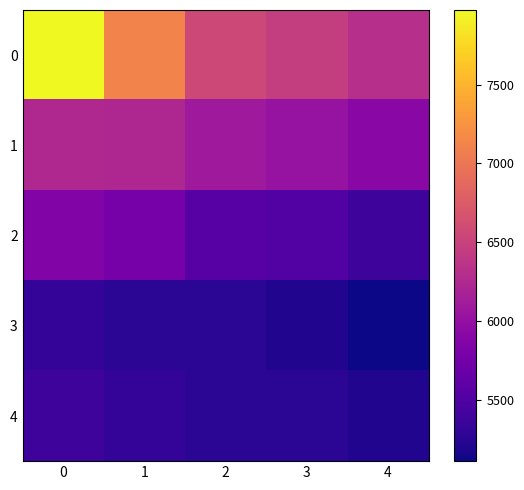

Reading right to left, transcribe all the data shown in this chart.

0: 4=6314	3=6455	2=6564	1=7113	0=7973
1: 4=5916	3=6026	2=6095	1=6233	0=6244
2: 4=5375	3=5524	2=5557	1=5776	0=5856
3: 4=5113	3=5203	2=5262	1=5269	0=5310
4: 4=5203	3=5262	2=5269	1=5310	0=5375